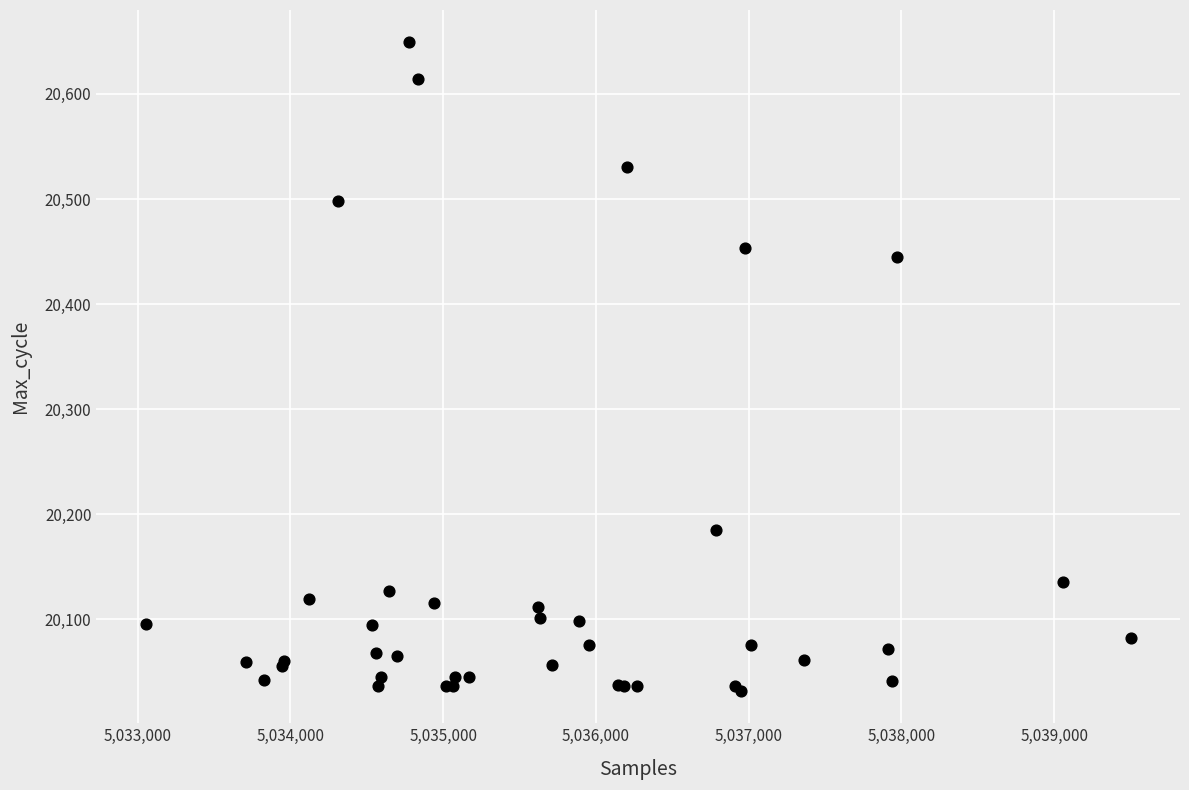

What Y value in the scatter plot is closest to 20340?

20445